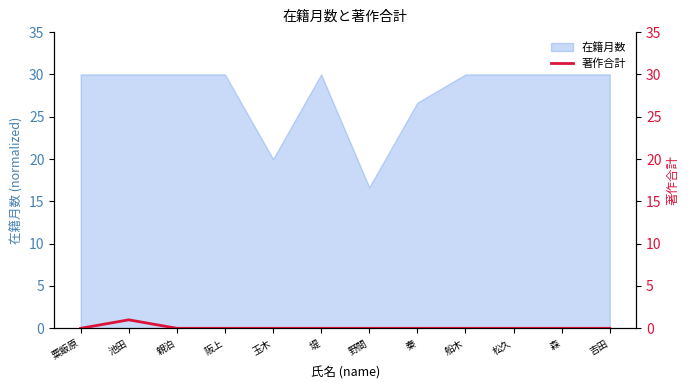

Reading left to right, what are all the values shown in this chart?

粟飯原=0	池田=1	親泊=0	阪上=0	玉木=0	堤=0	野間=0	秦=0	船木=0	松久=0	森=0	吉田=0